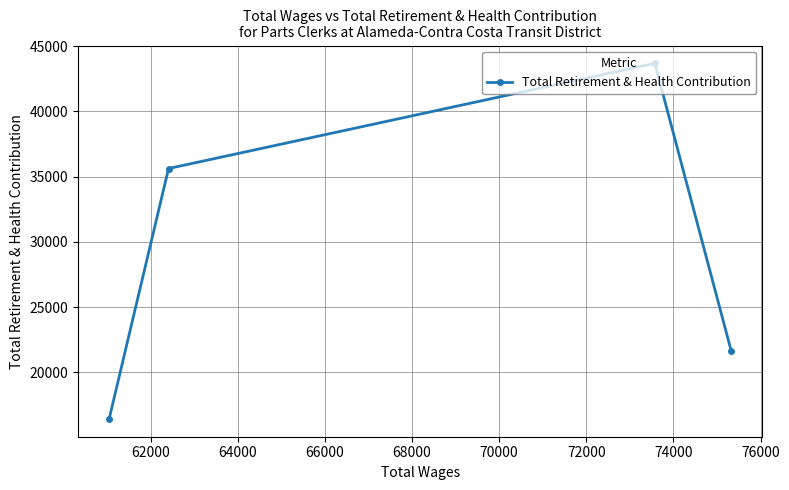

What is the minimum value shown in the chart?

16430